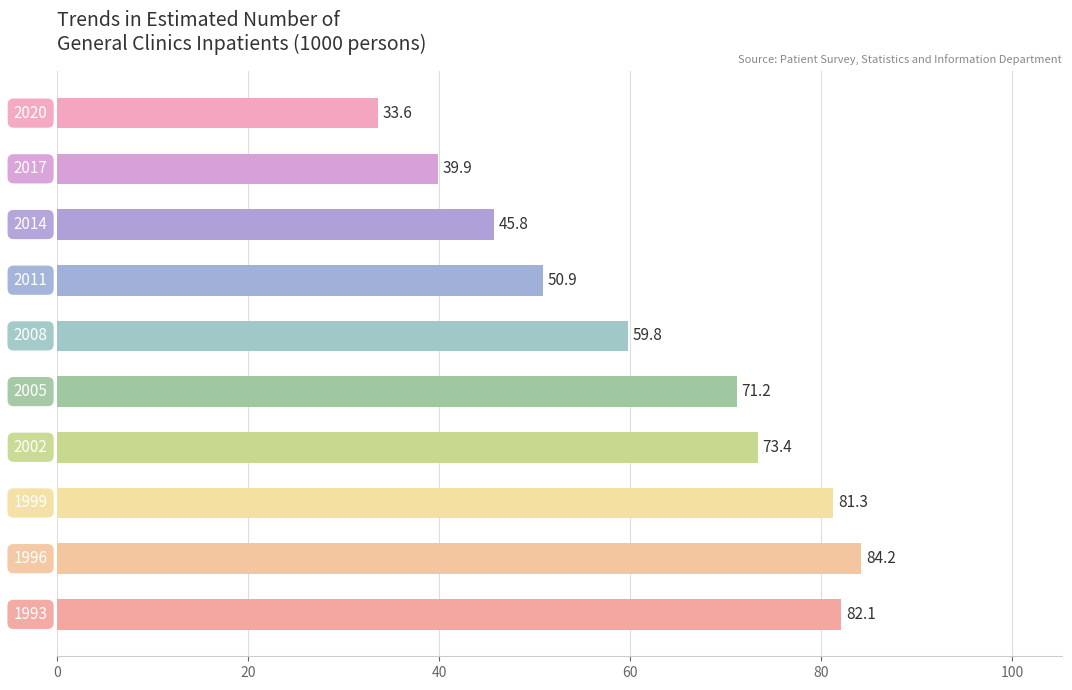

What is the sum of all values?

622.2